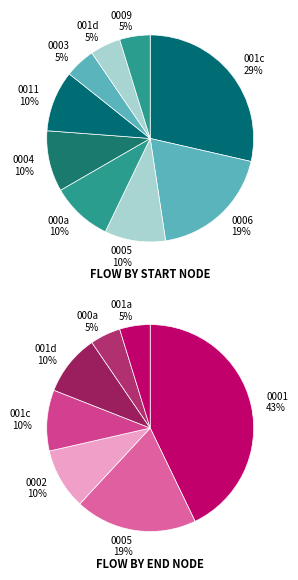

Is there any slice that represents more than half of the pie?

No